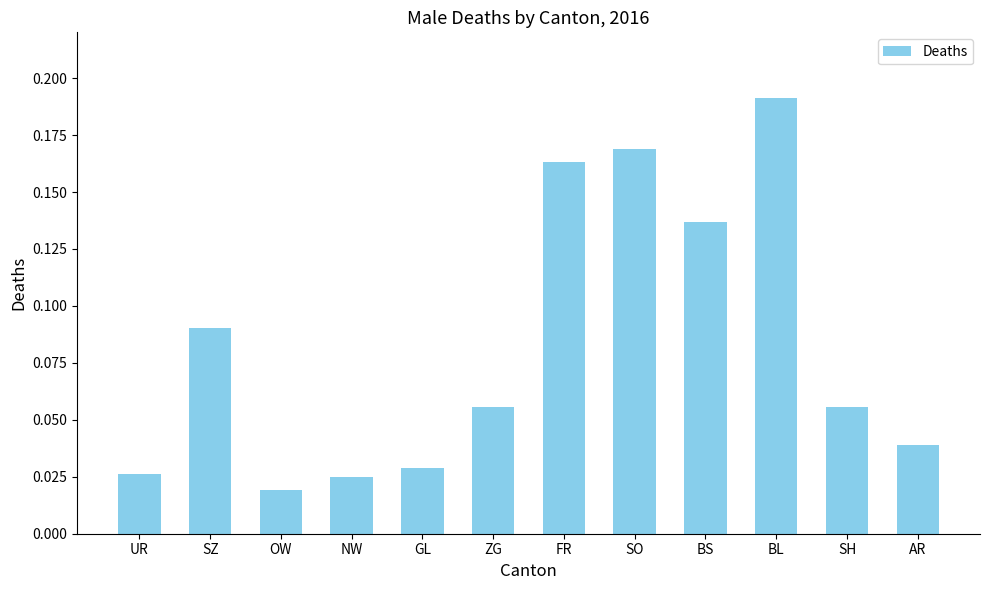

At which label is the value closest to 0?

OW